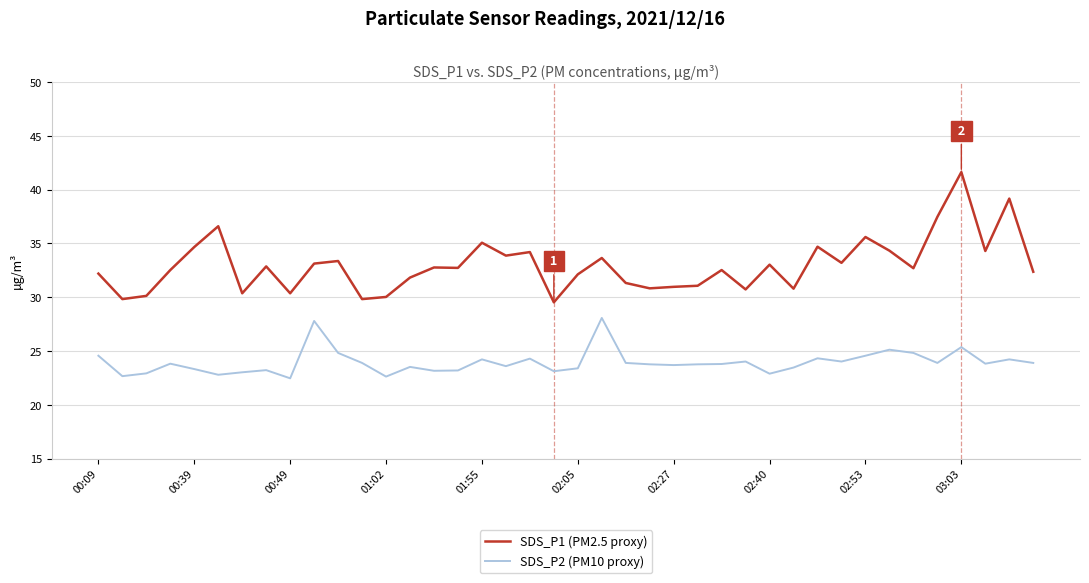

Which series has the widest spread of values?

SDS_P1 (PM2.5 proxy)